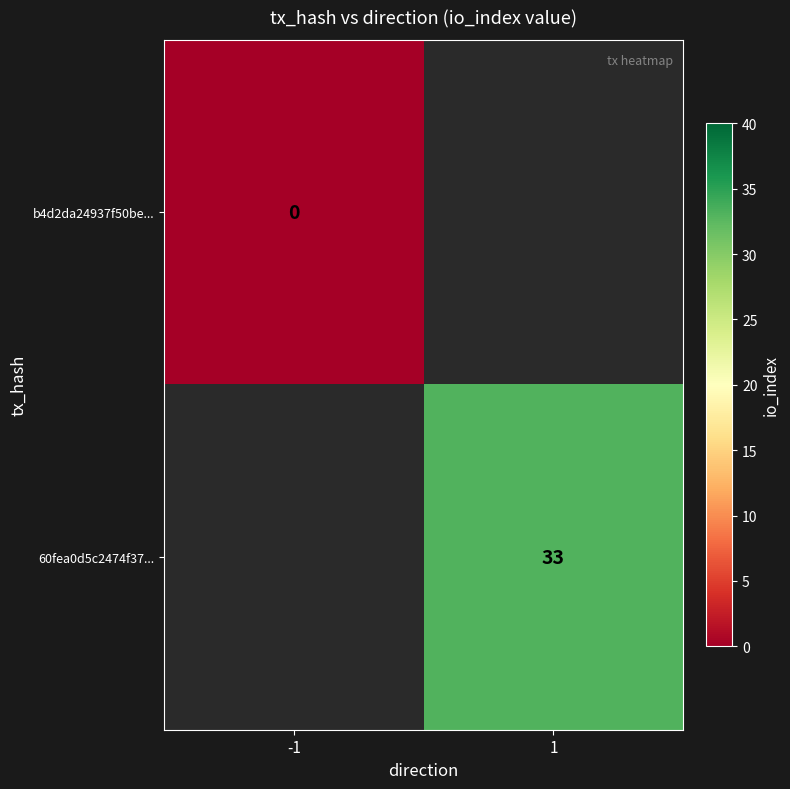

Is the value of b4d2da24937f50be... at -1 greater than the value of 60fea0d5c2474f37... at 1?

No